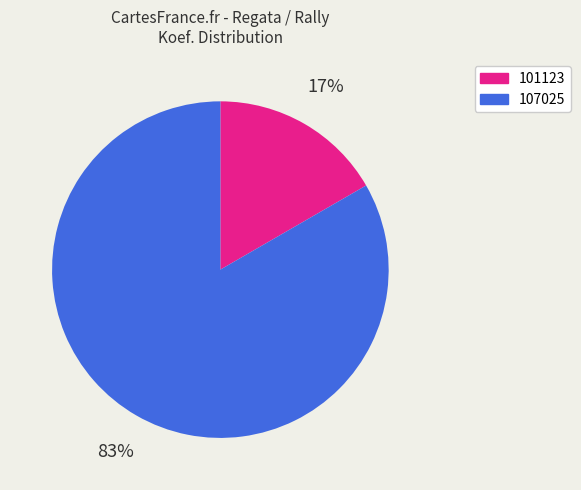

To the nearest percent, what percentage of the pie is 101123?

17%